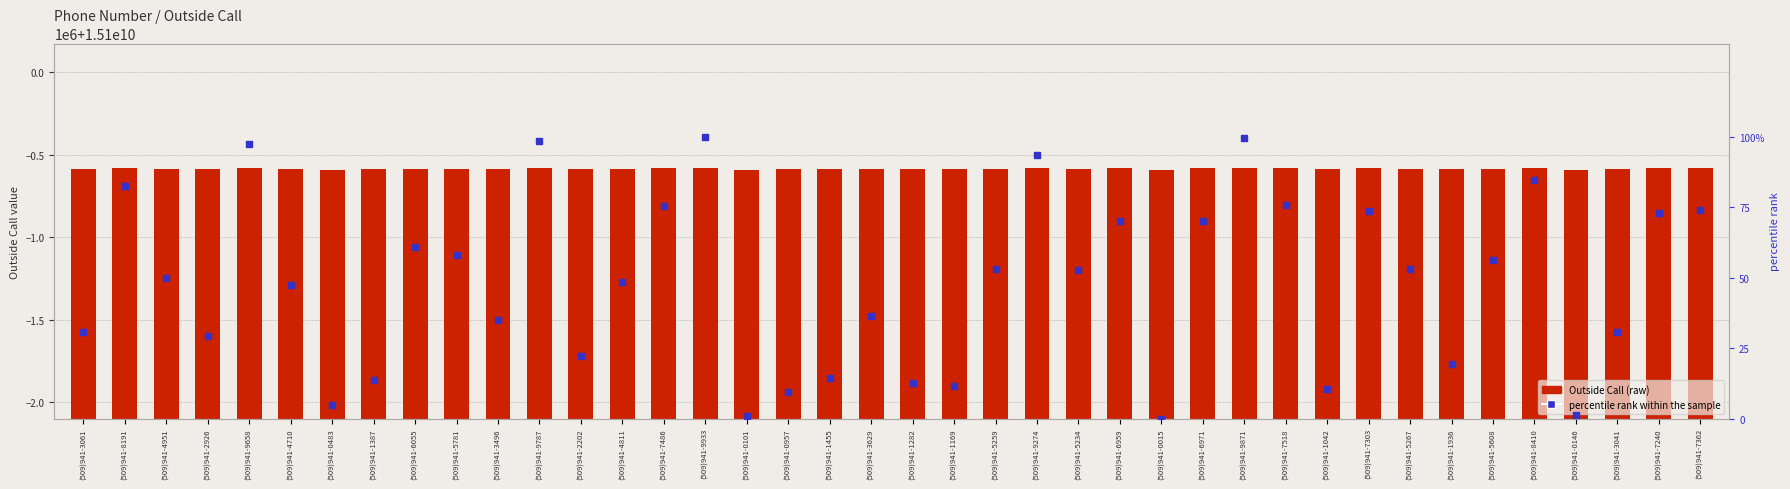

What is the total value across all series at (509)941-7240?

15099417312.8